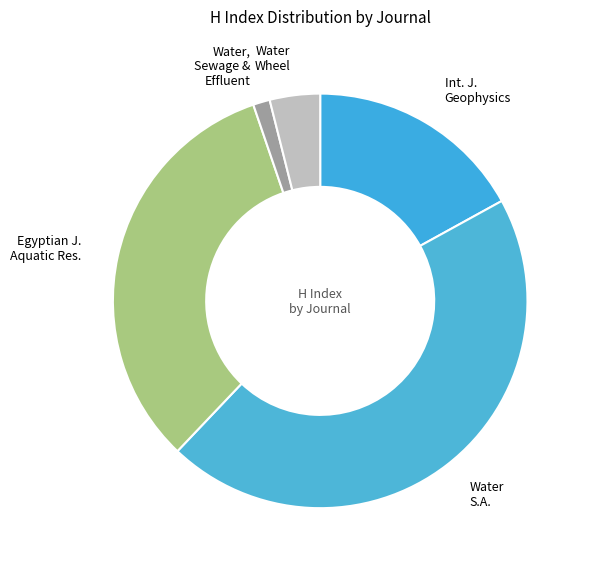

Is it true that Water Wheel is 4% of the pie?

True